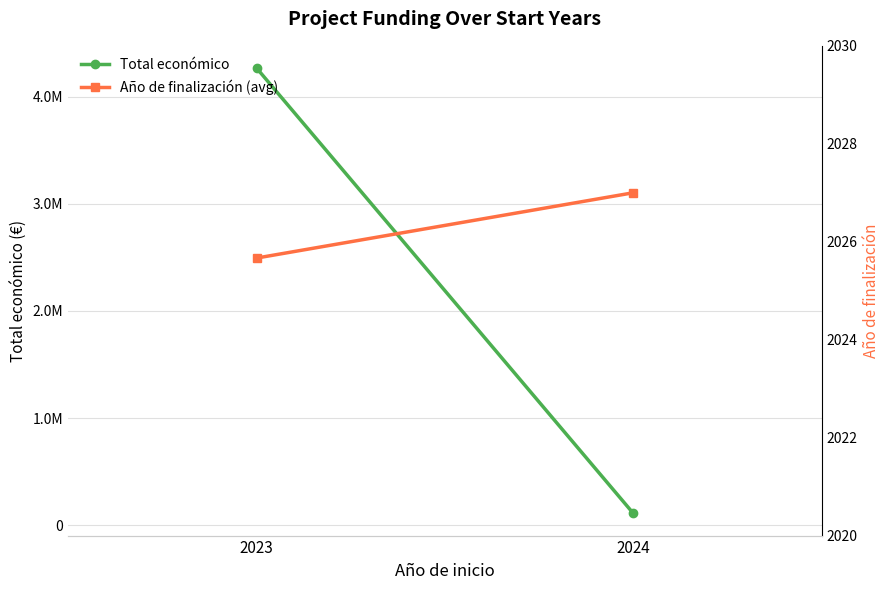

Rank the categories by Año de finalización (avg) value from lowest to highest.

2023, 2024